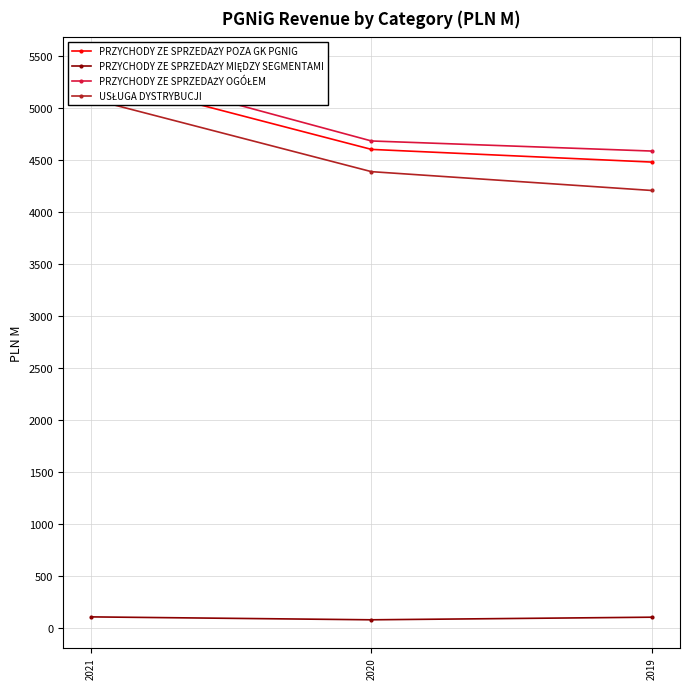

What is the value of the PRZYCHODY ZE SPRZEDAŻY POZA GK PGNIG point at the 1st from the left?

5304